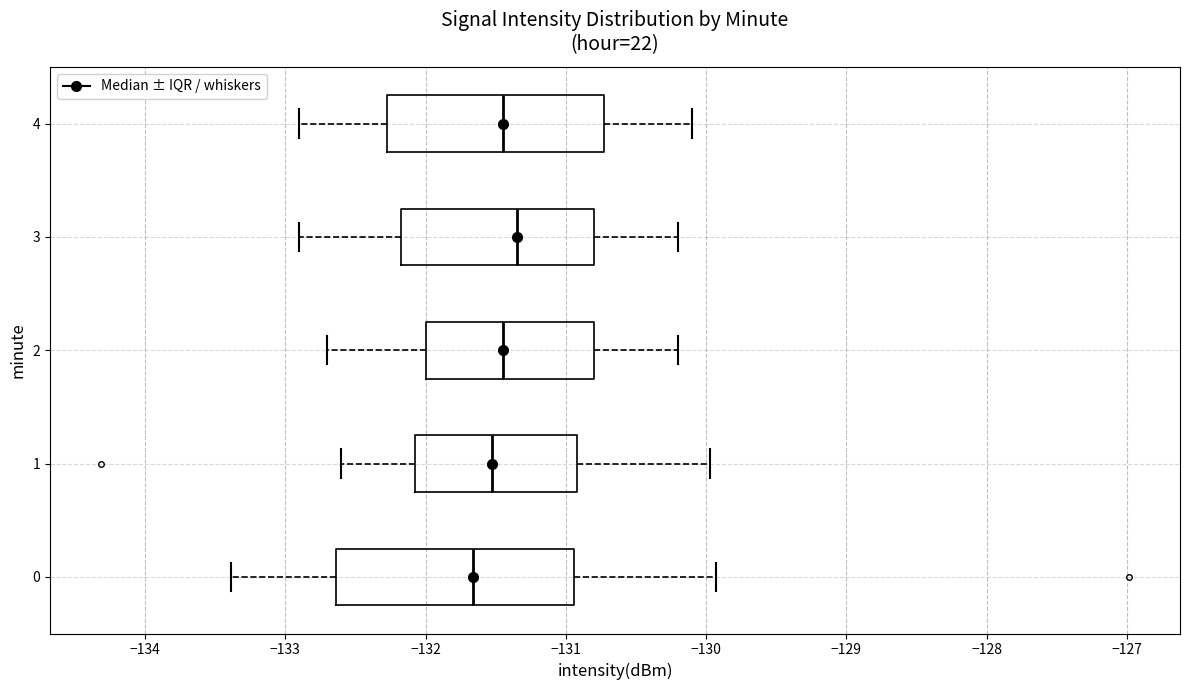

Comparing the boxes themselves (not the whiskers), which one is the widest?

0